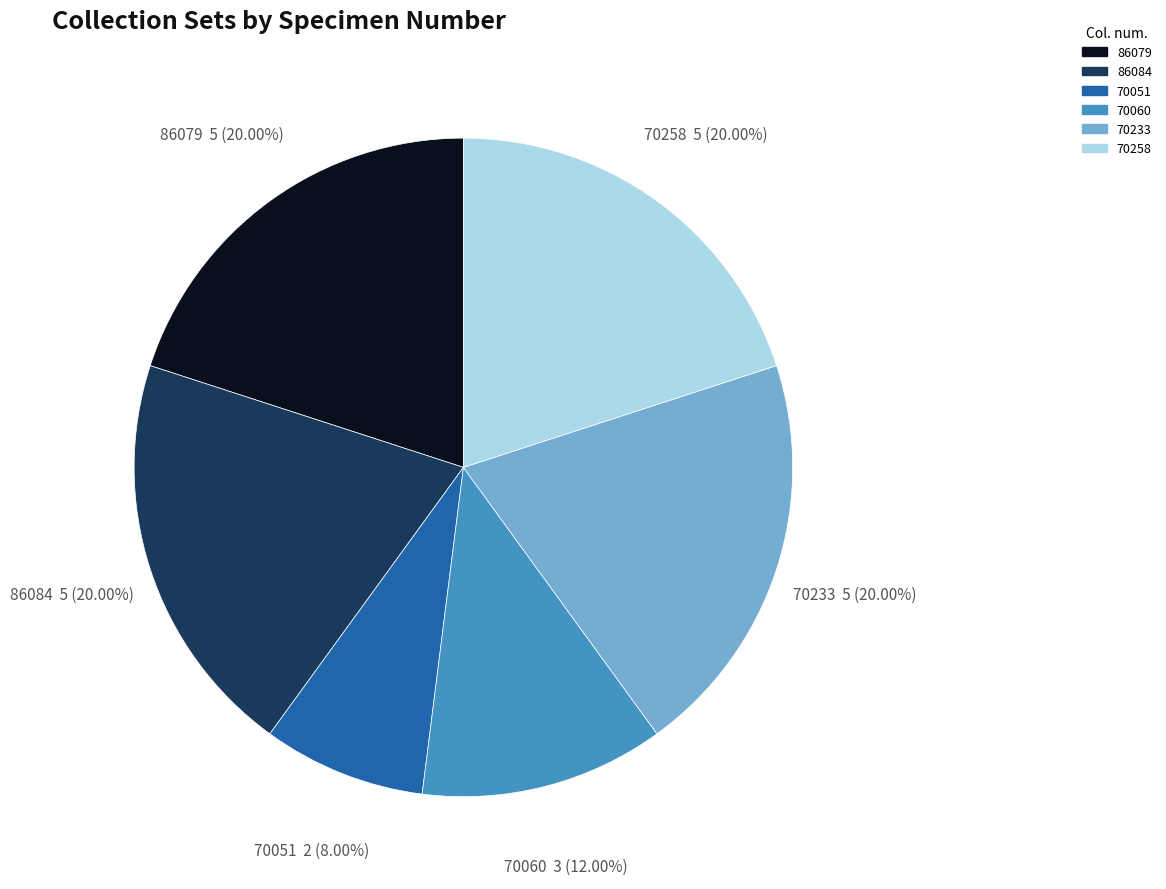

Does 70051 account for over 50% of the chart?

No